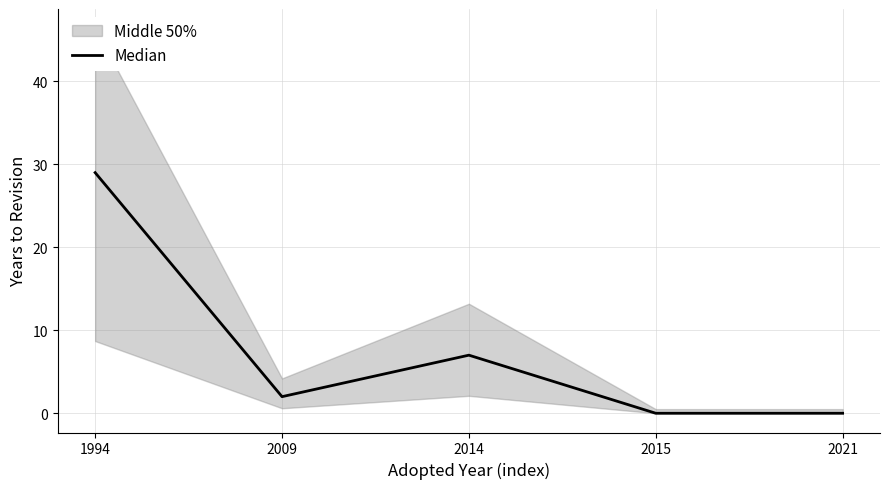

Which label corresponds to the largest value in the chart?

1994